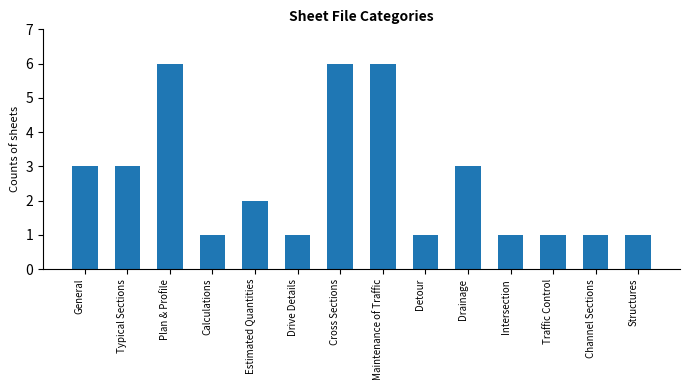

What is the difference between the maximum and minimum values?

5